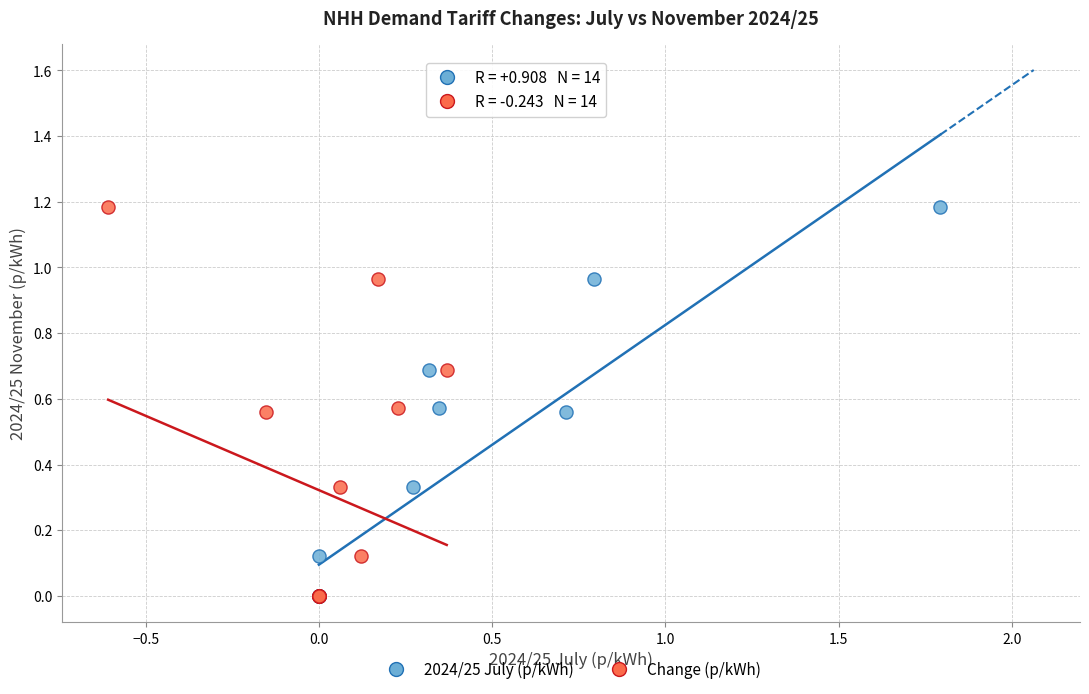

What are all the series names shown in the legend?

2024/25 July (p/kWh), Change (p/kWh)